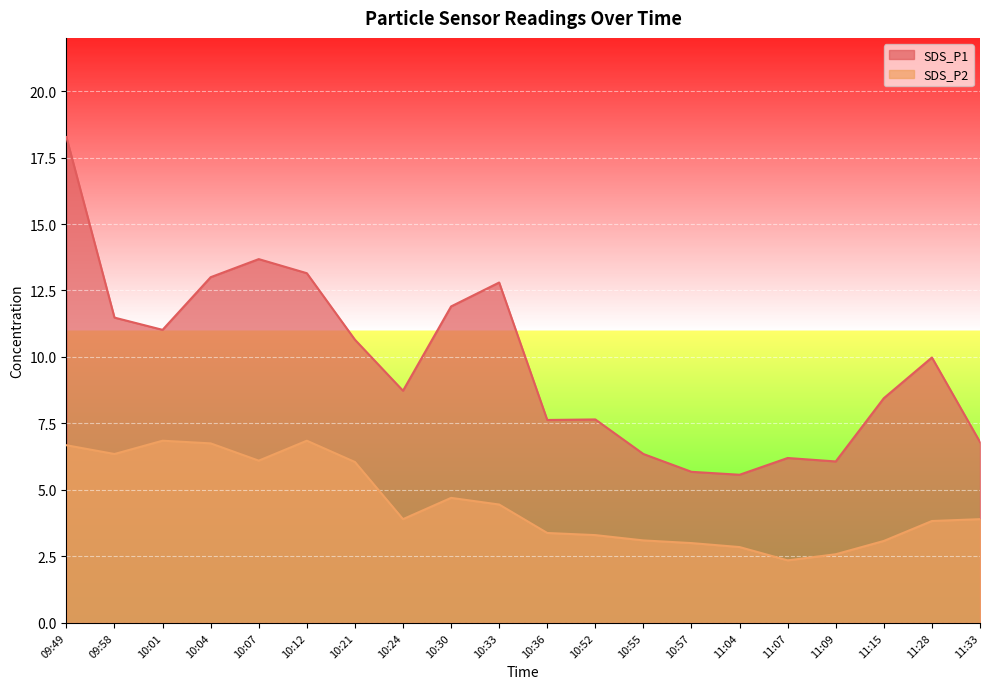

Where is SDS_P1 nearest to the value 11?

10:01